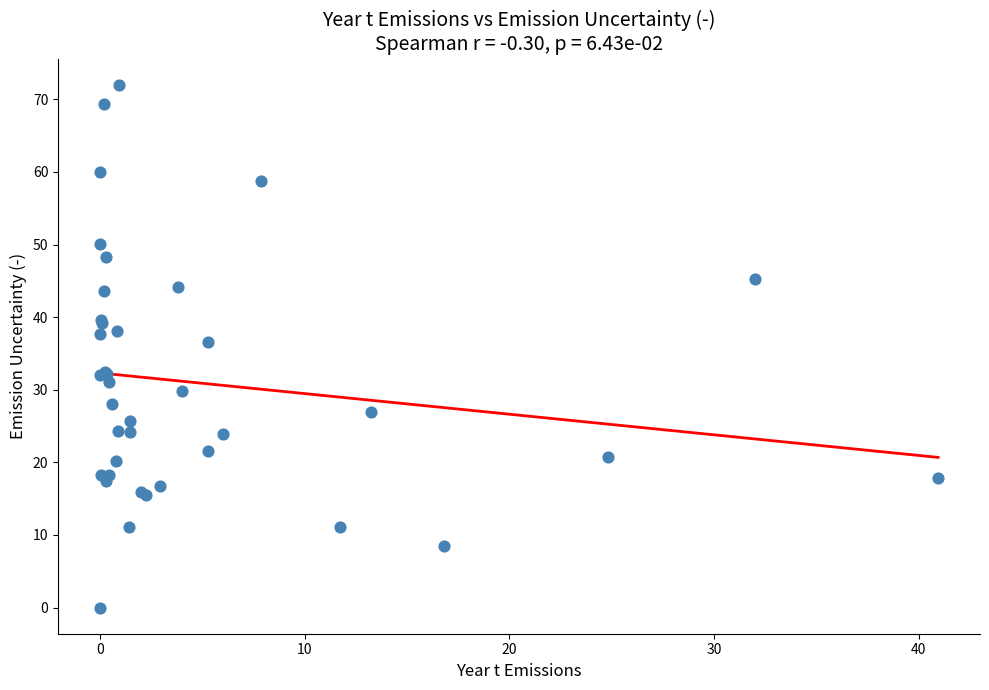

What Y value in the scatter plot is closest to 35?

36.6